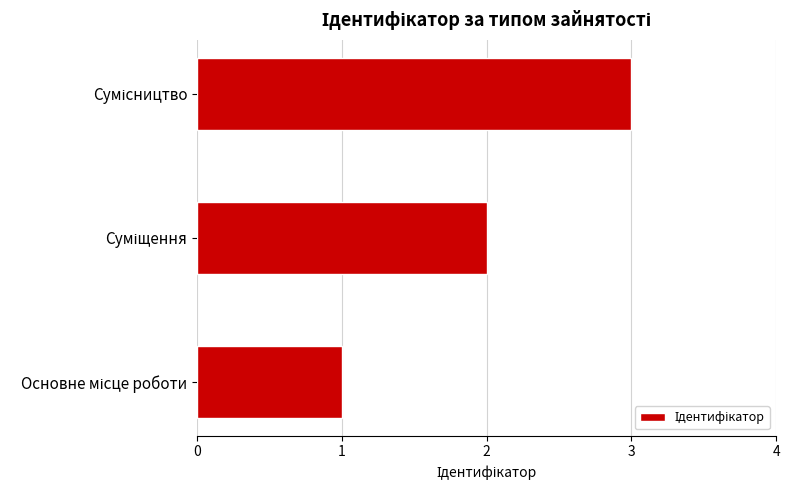

What is the smallest value displayed?

1